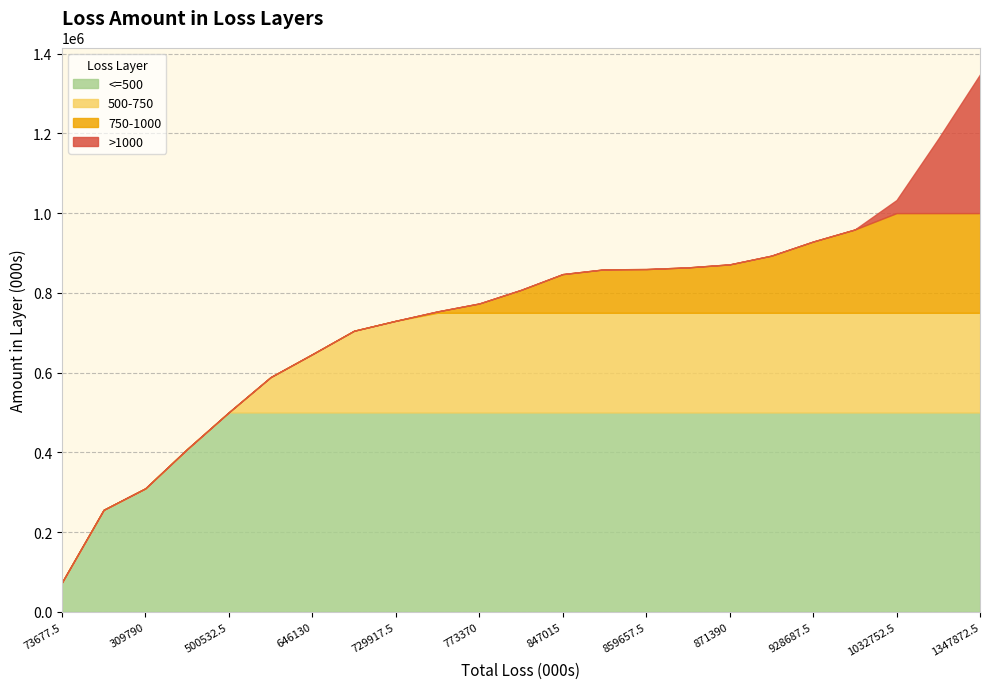

Count the number of categories in the chart.

23